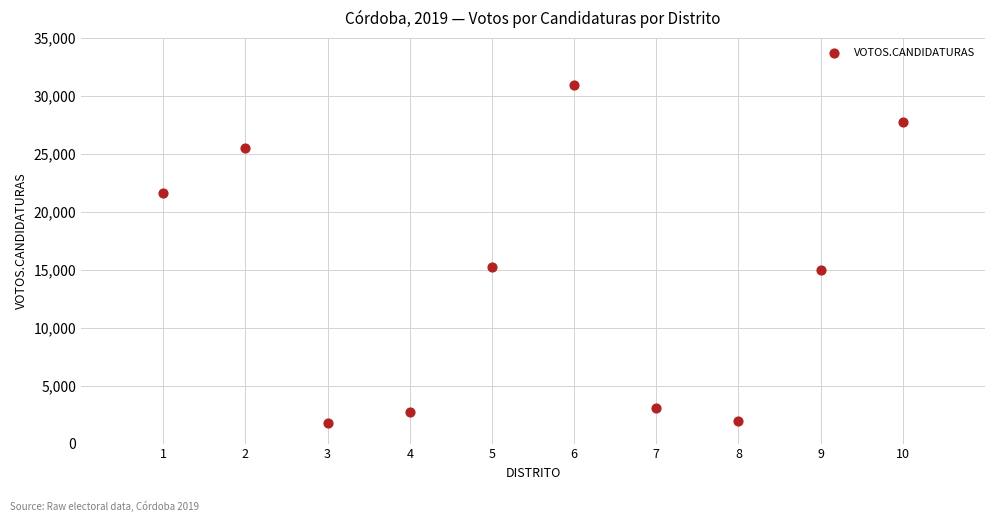

What is the average X value?

6